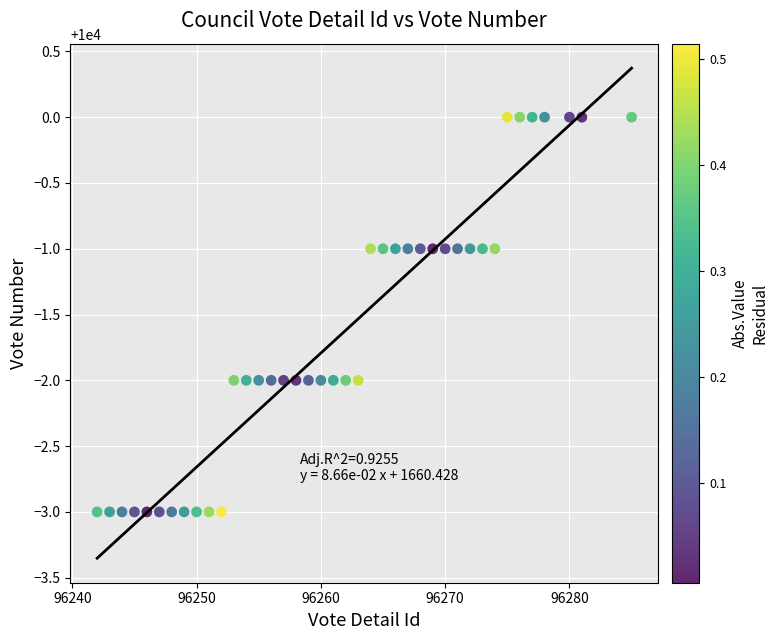

What is the range of Y values (max minus min)?

3